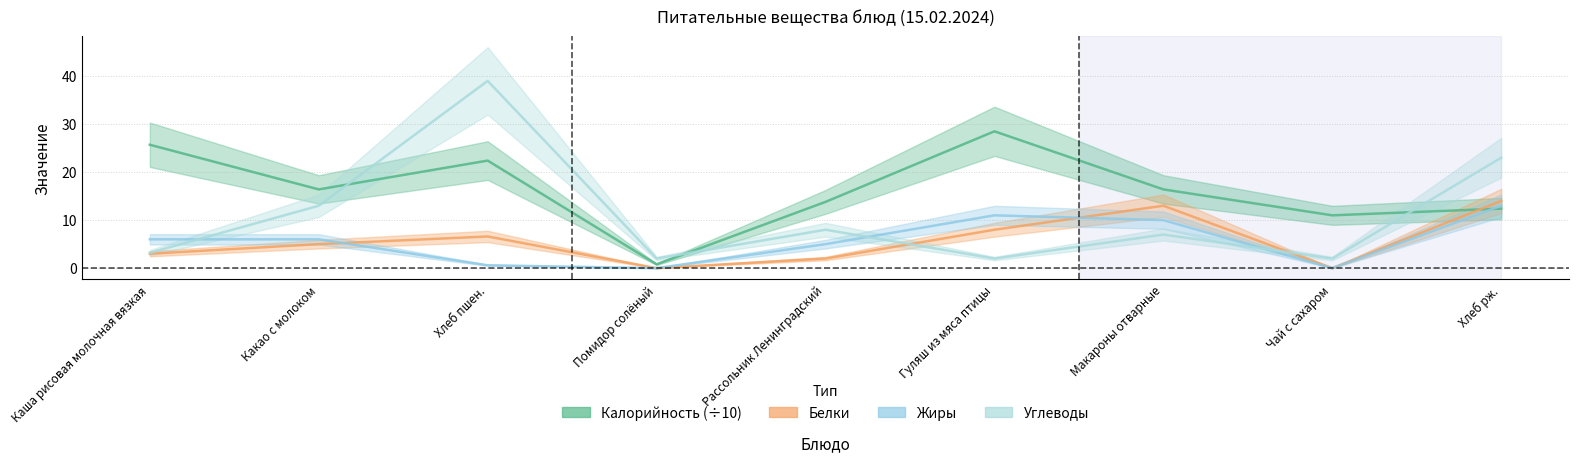

Is this an area chart (filled region under the line)?

No